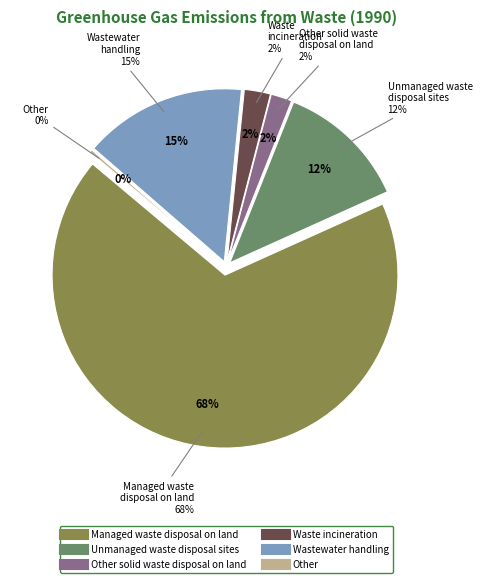

Count the number of slices in the pie.

6